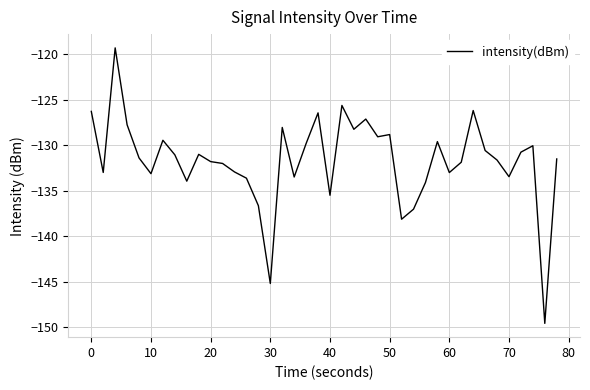

What is the maximum value shown in the chart?

-119.3